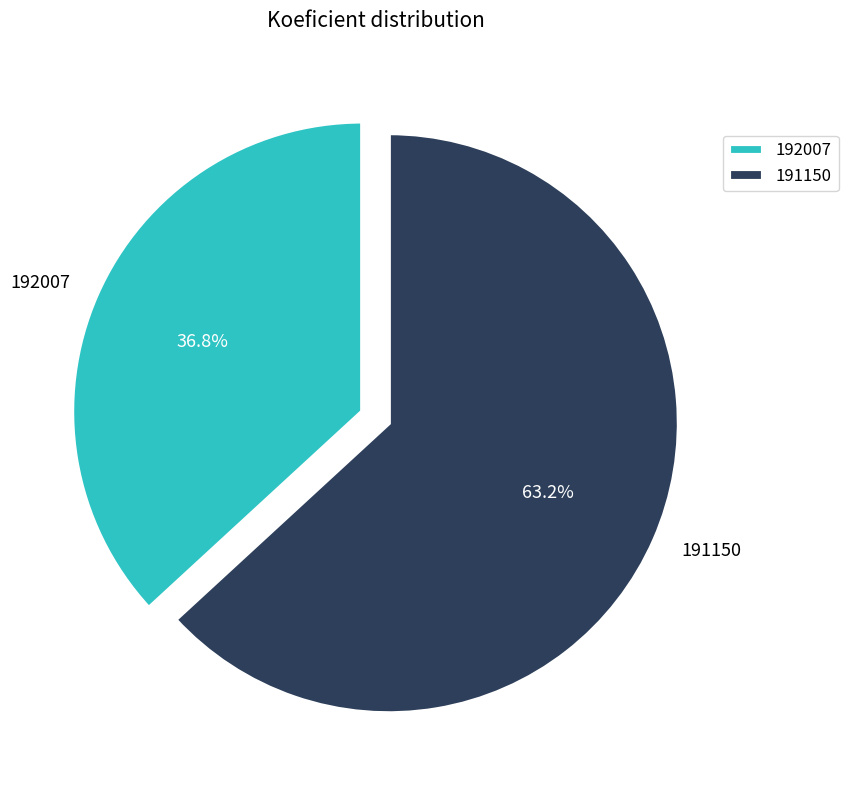

Combined, do 192007 and 191150 account for over 50%?

Yes